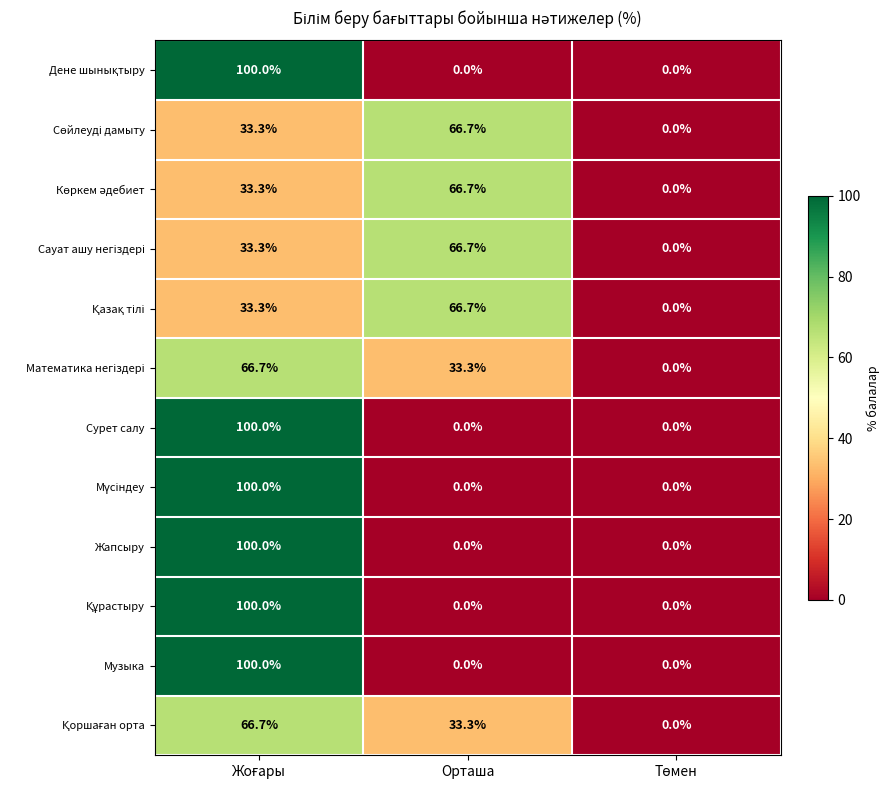

The value of Жапсыру at Орташа is 0.0. True or false?

True